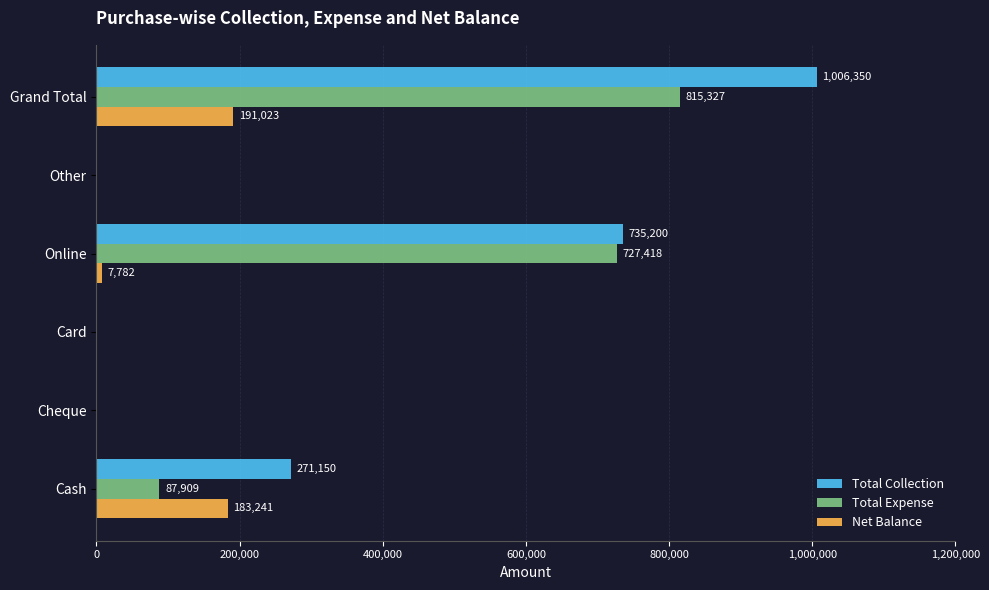

Which series has the largest total across all categories?

Total Collection